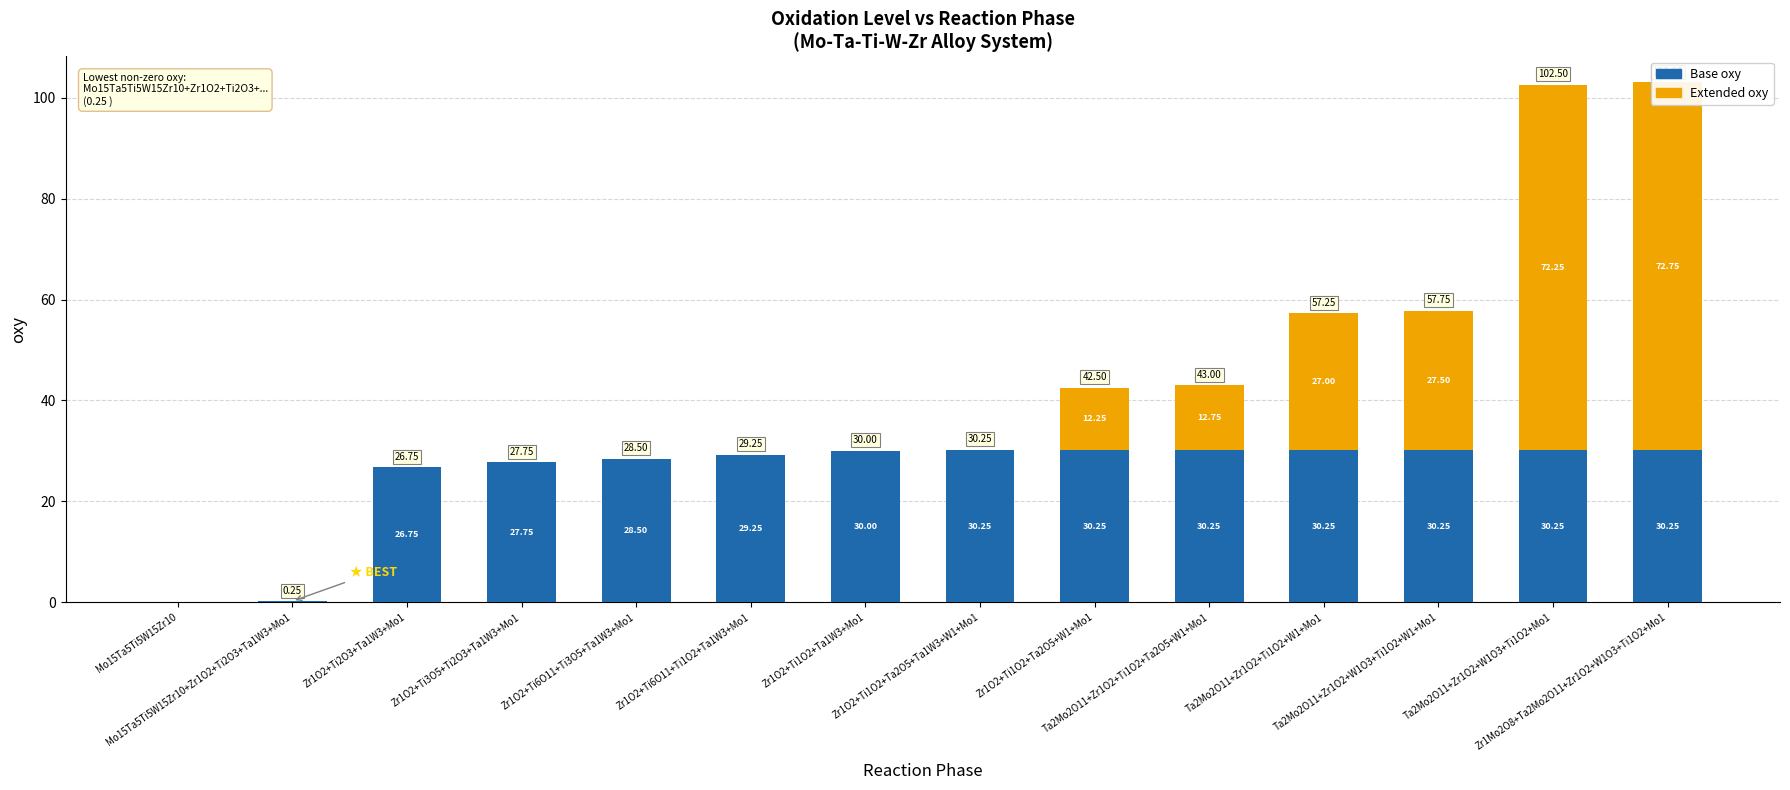

What is the average value of the Extended oxy series?

16.0